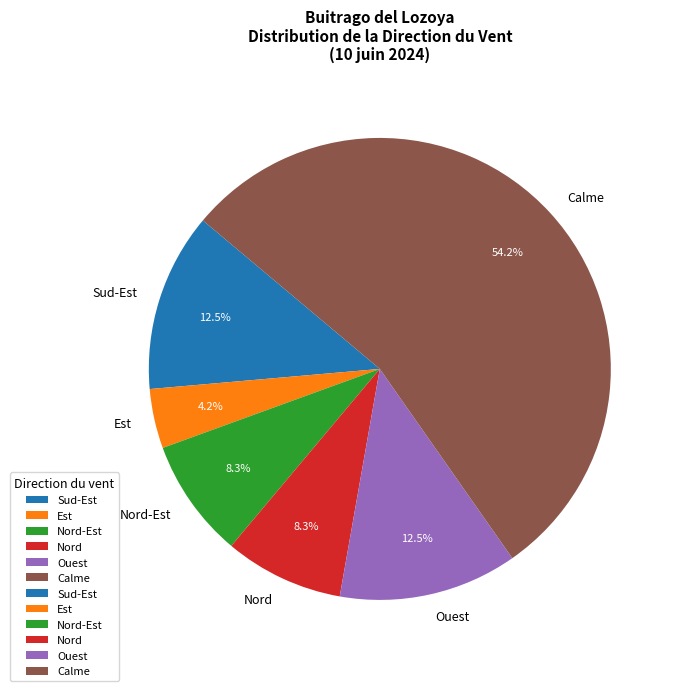

To the nearest percent, what is the average slice percentage?

17%